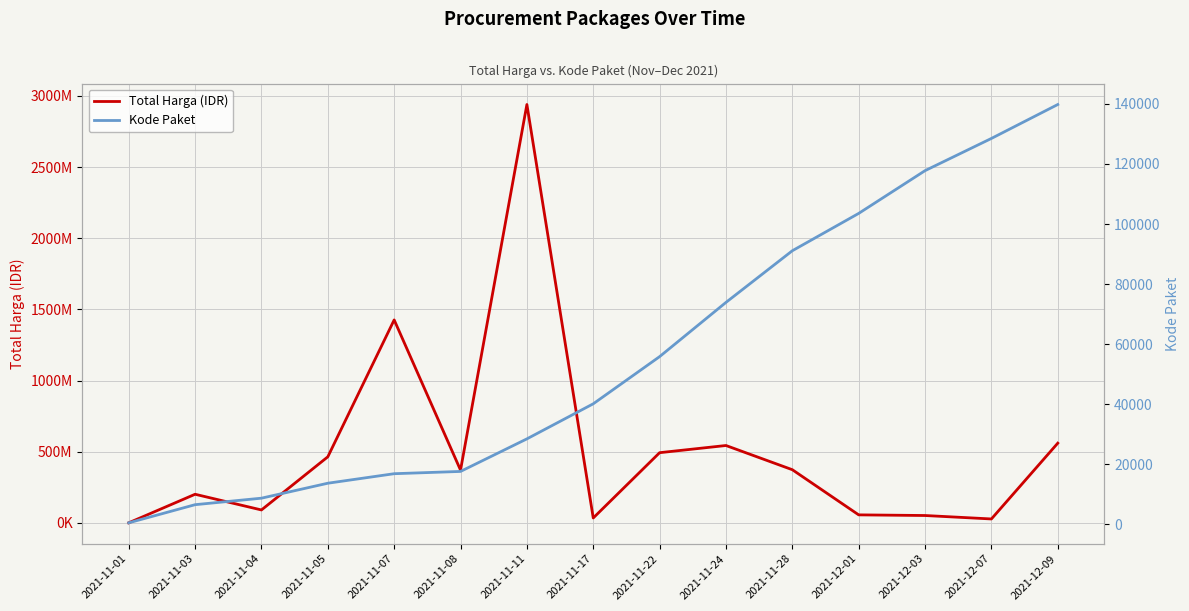

True or false: Kode Paket has more than 1 interior local peaks.

False